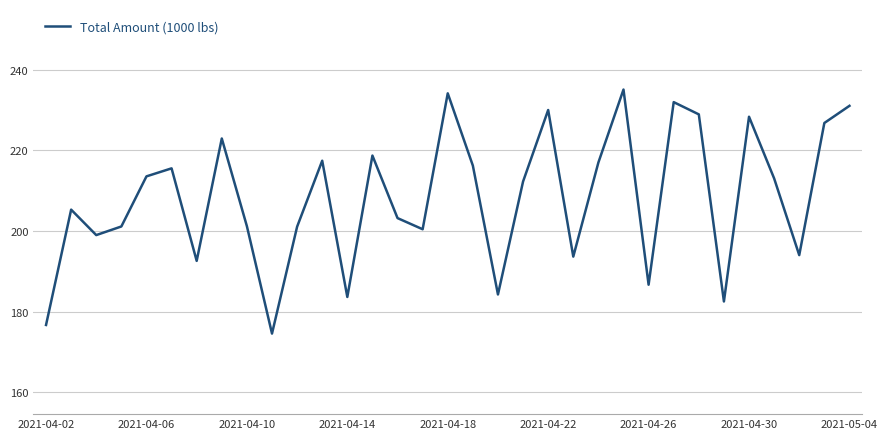

What is the greatest value displayed?

235.1